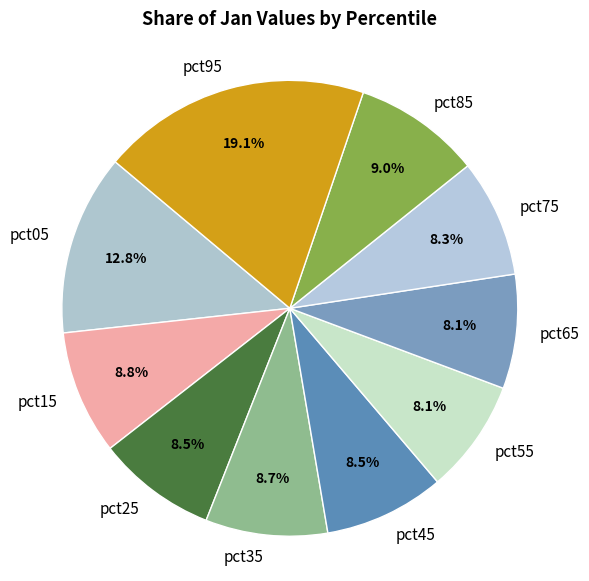

What is the largest slice in the pie chart?

pct95